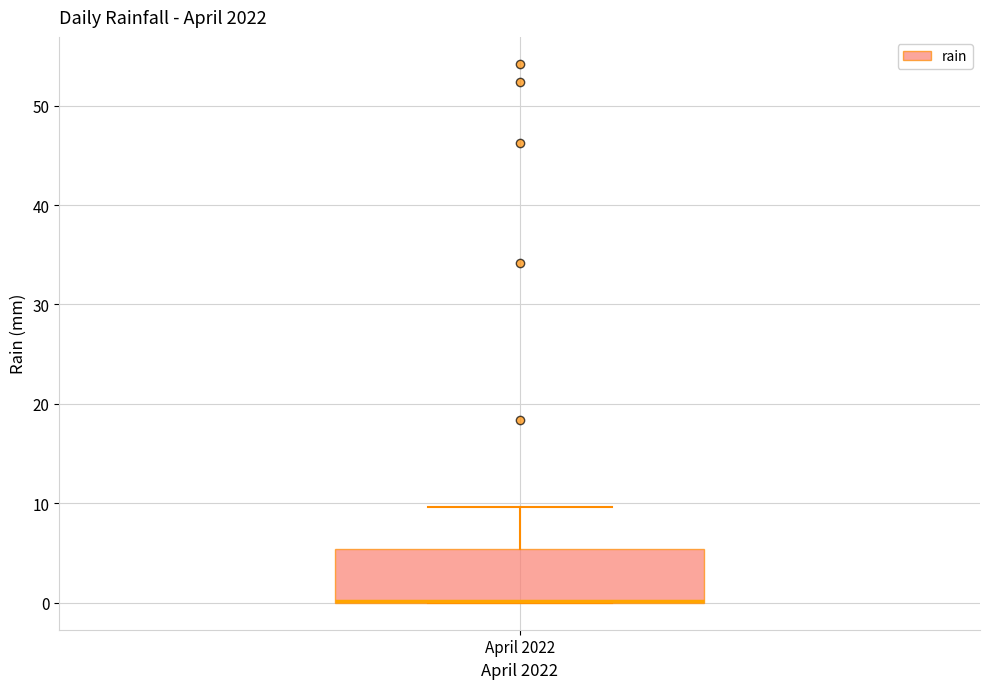

Transcribe this box plot: give where the median line is, the range the box spans, and where the two whiskers end, as read against the y-axis. The values are not printed on the chart, so give them approximately, as read against the axis.

median 0 (drawn on the box's lower edge), box 0 to 5, whiskers 0 to 10